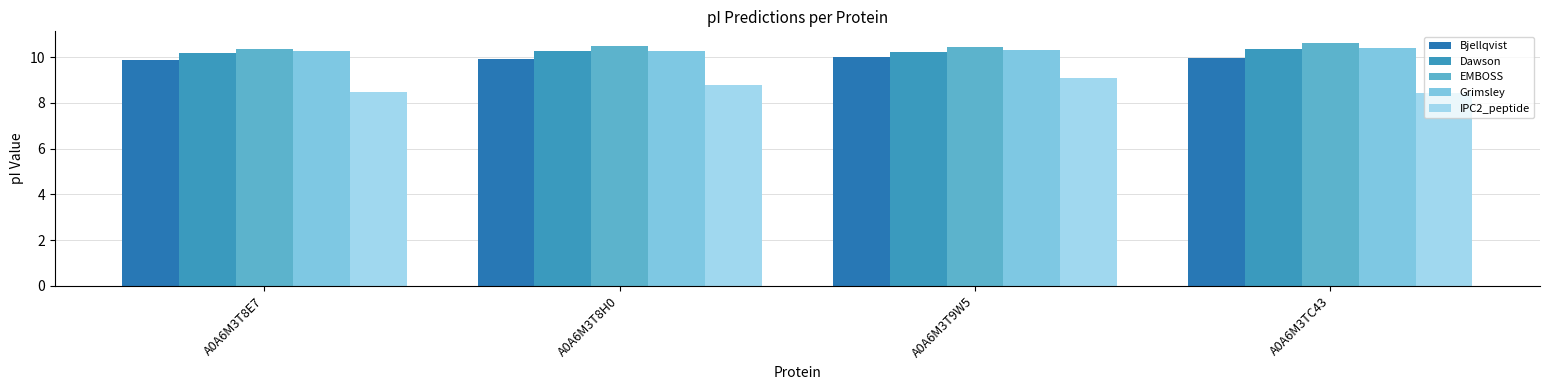

What is the total value across all series at A0A6M3T8E7?

49.1